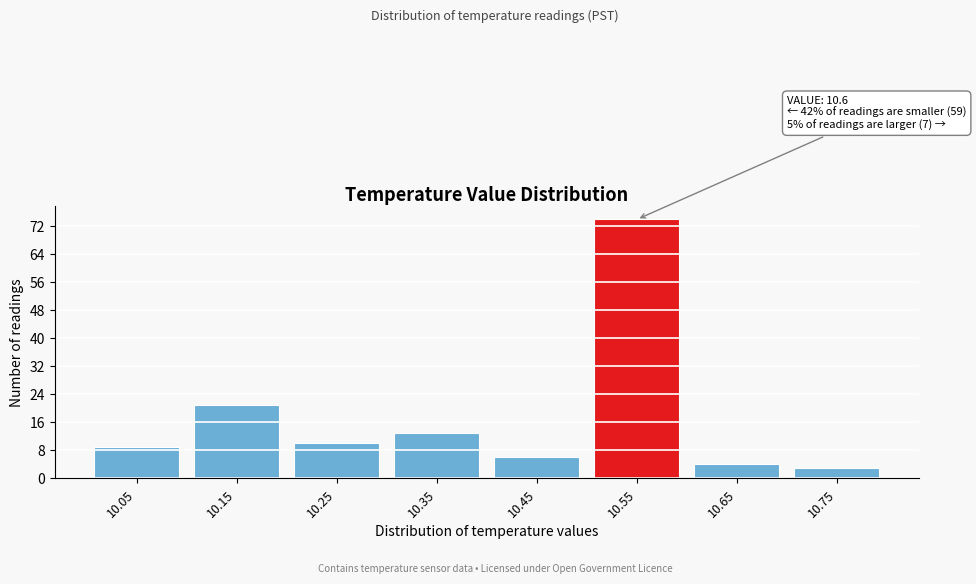

Reading right to left, list all the values displayed in this chart.

3	4	74	6	13	10	21	9